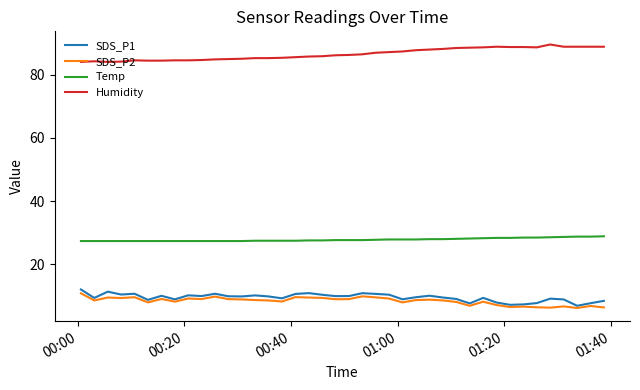

True or false: SDS_P2 and Humidity cross at least once.

False